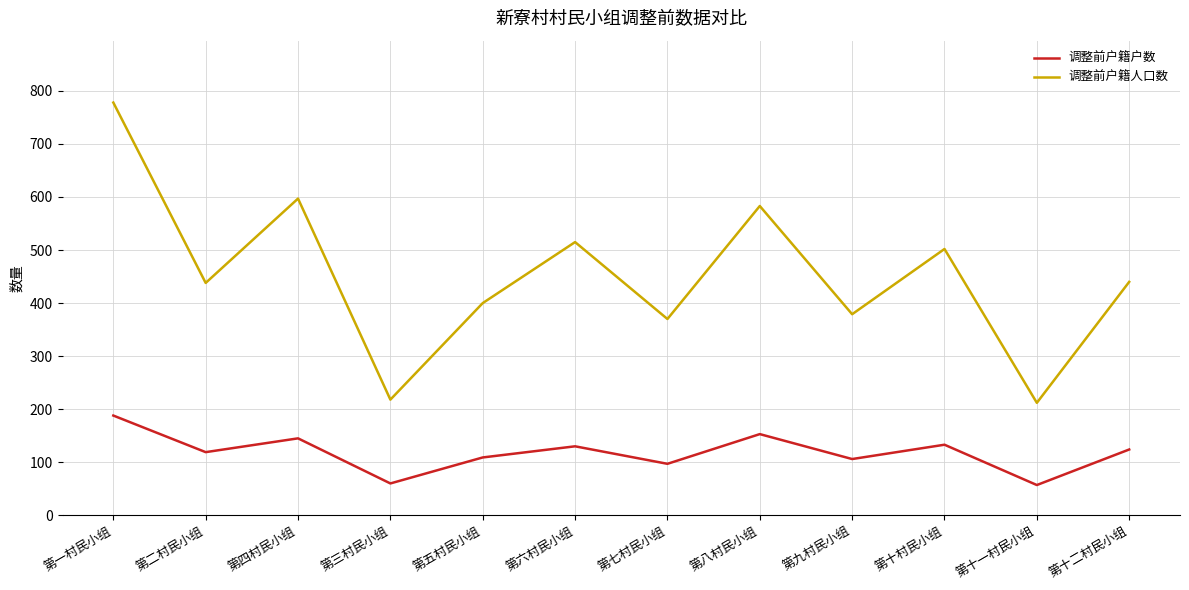

The value of 调整前户籍户数 at 第十村民小组 is 51. True or false?

False